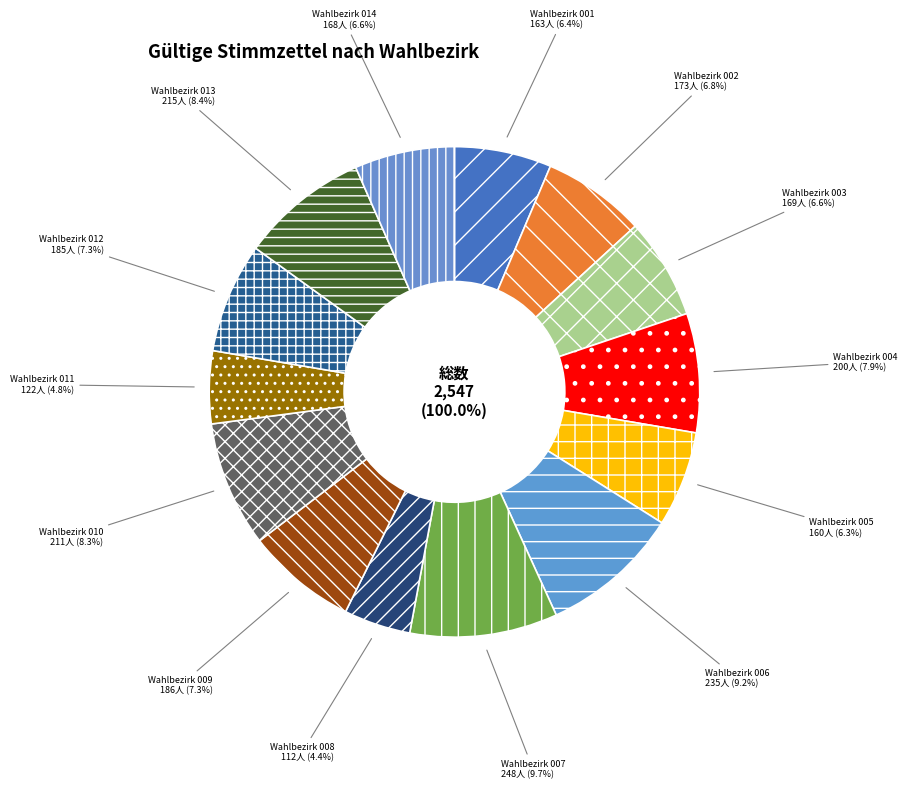

What portion of the pie excludes Wahlbezirk 001?

93.6%